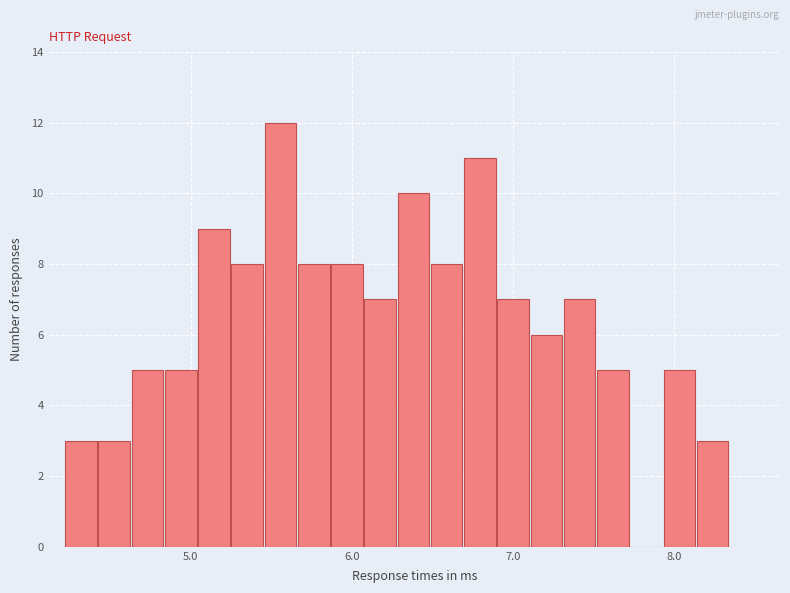

Around what value on the x-axis is the tallest bar? Give the approximate position of its centre, as read against the axis.

5.6